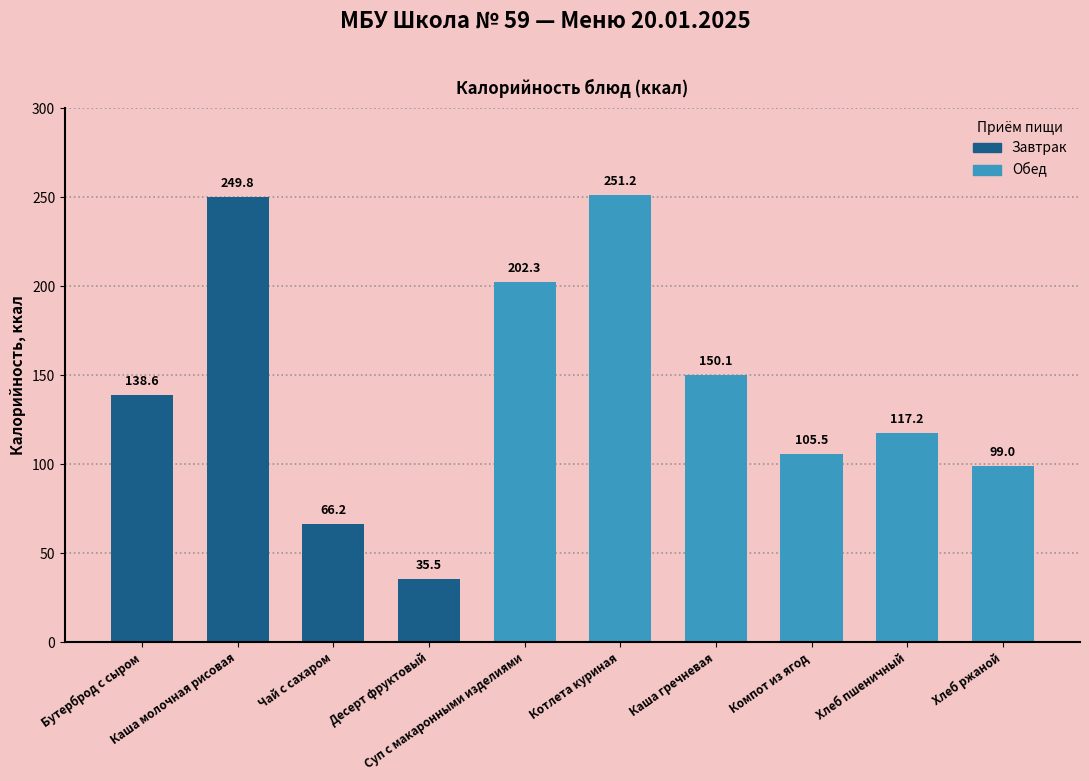

What is the greatest value displayed?

251.2